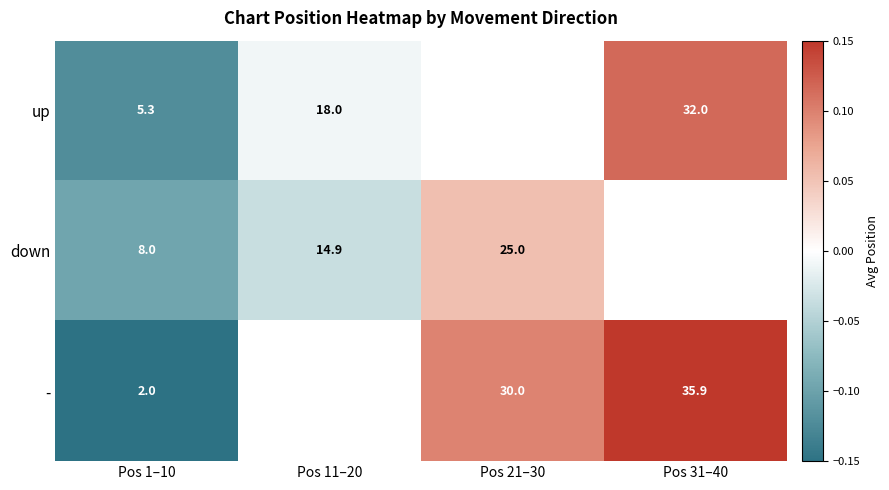

Is the value of up at Pos 1–10 greater than the value of - at Pos 31–40?

No